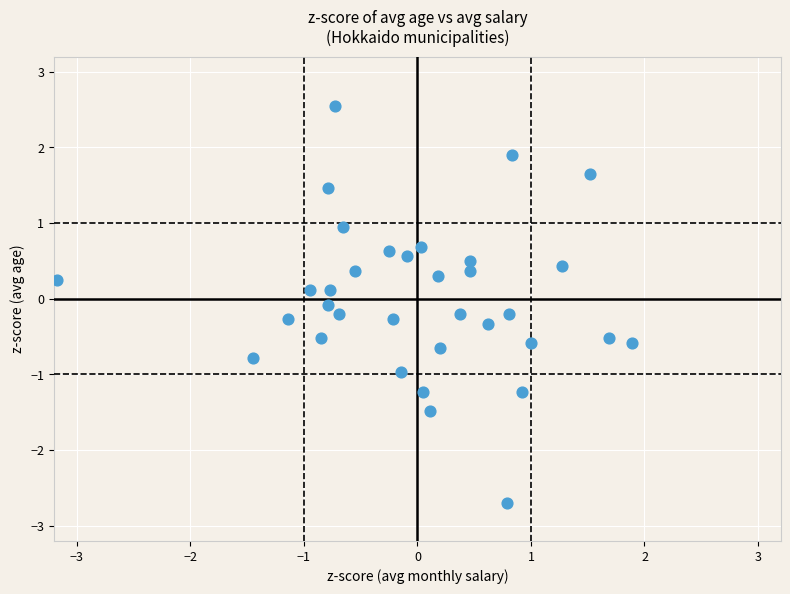

What is the range of Y values (max minus min)?

5.2